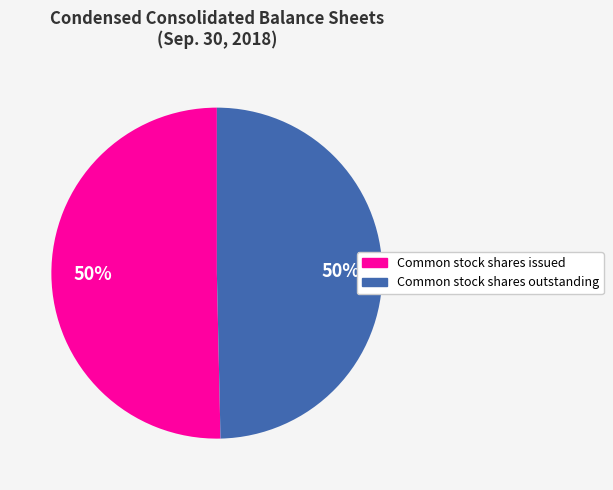

To the nearest percent, what is the average slice percentage?

50%